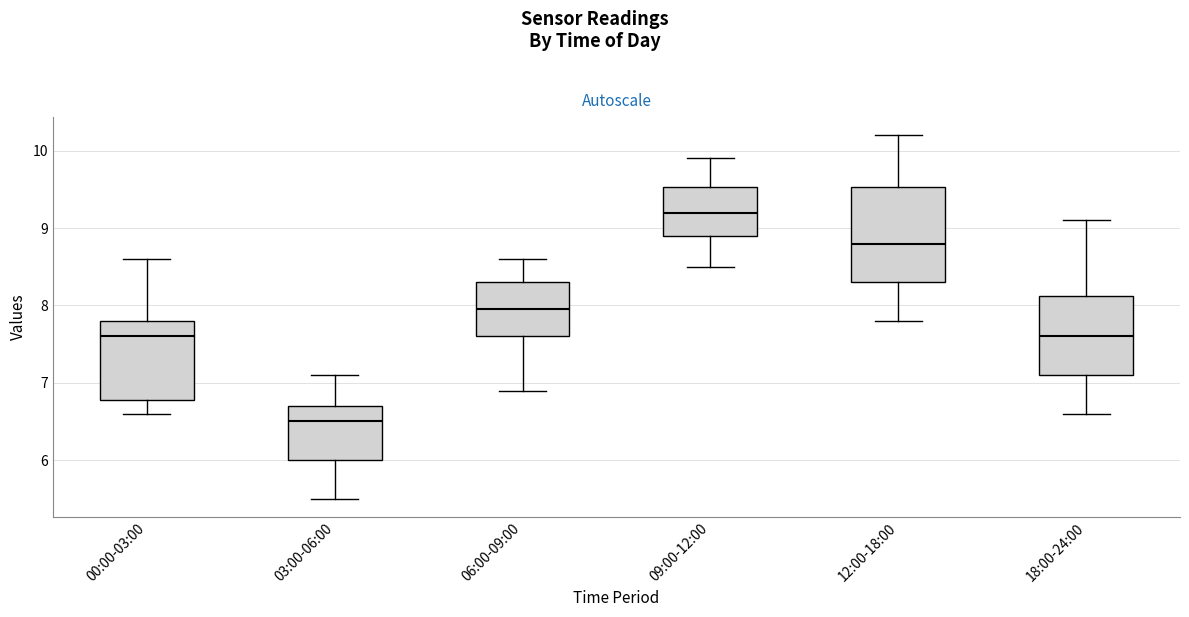

Where is the lower edge of the box for 00:00-03:00 on the y-axis? The values are not printed on the chart, so give them approximately, as read against the axis.

6.8